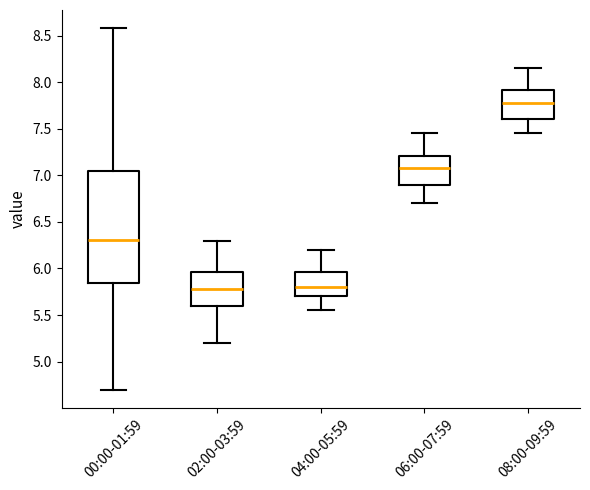

Where does the median line of the box for 02:00-03:59 sit on the y-axis? The values are not printed on the chart, so give them approximately, as read against the axis.

5.80